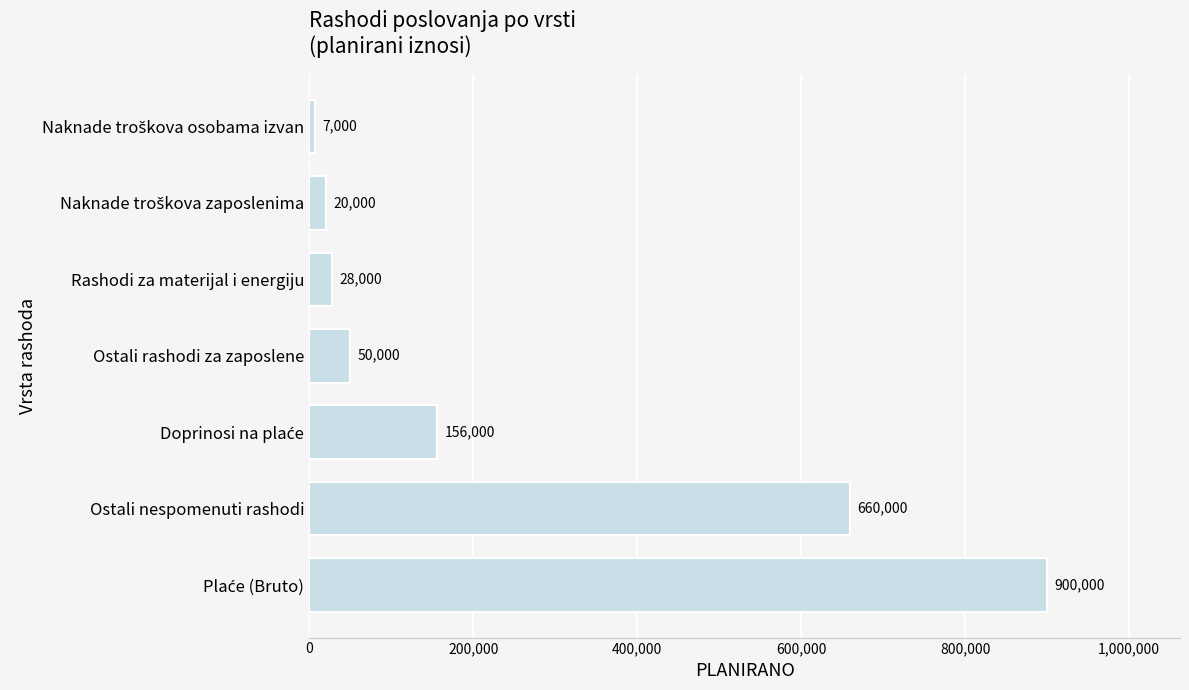

What is the maximum value shown in the chart?

900000